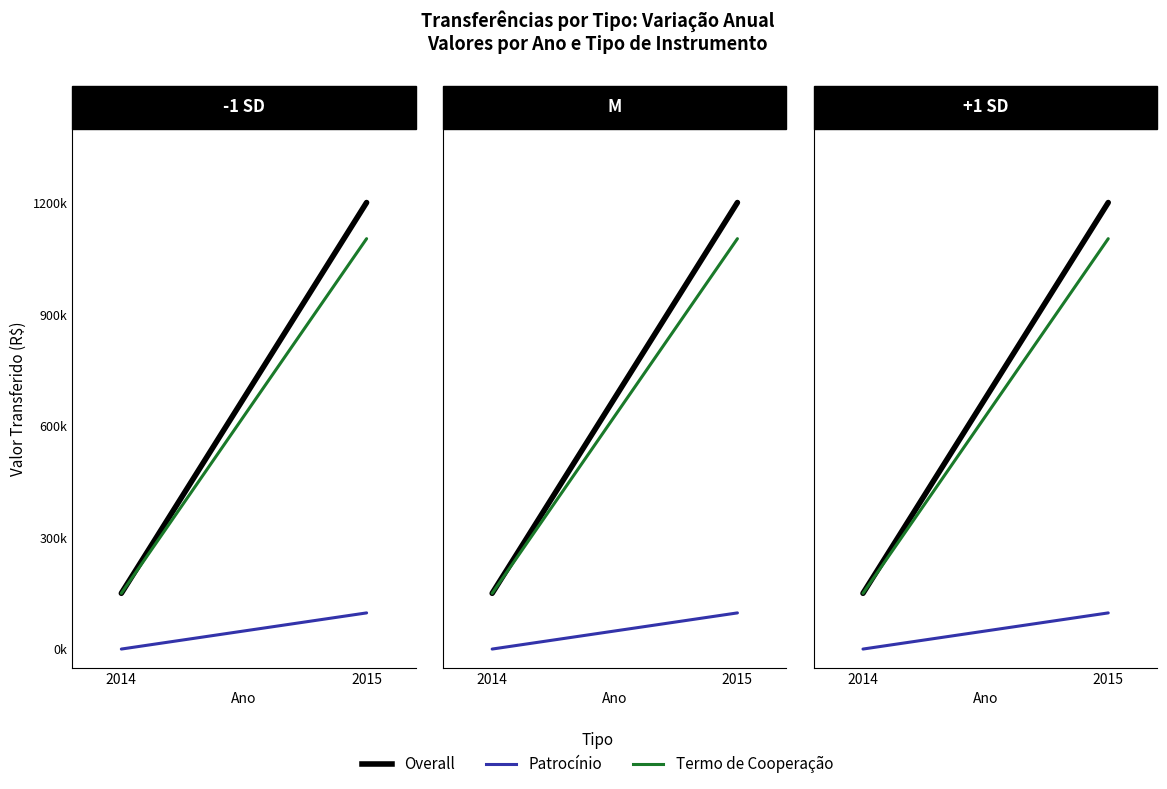

What is the sum of the Overall values at 2014 and 2015?

1351236.9